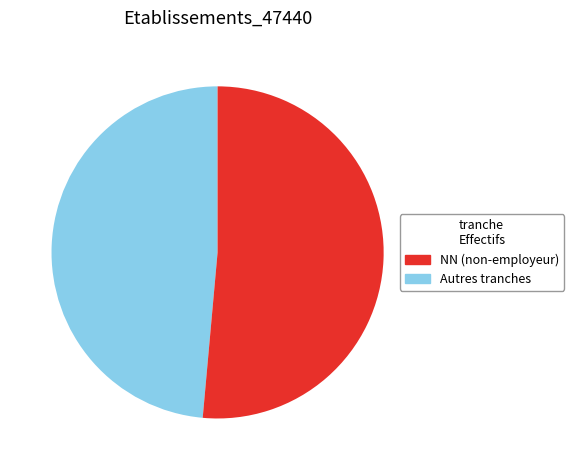

Is there any slice that represents more than half of the pie?

Yes